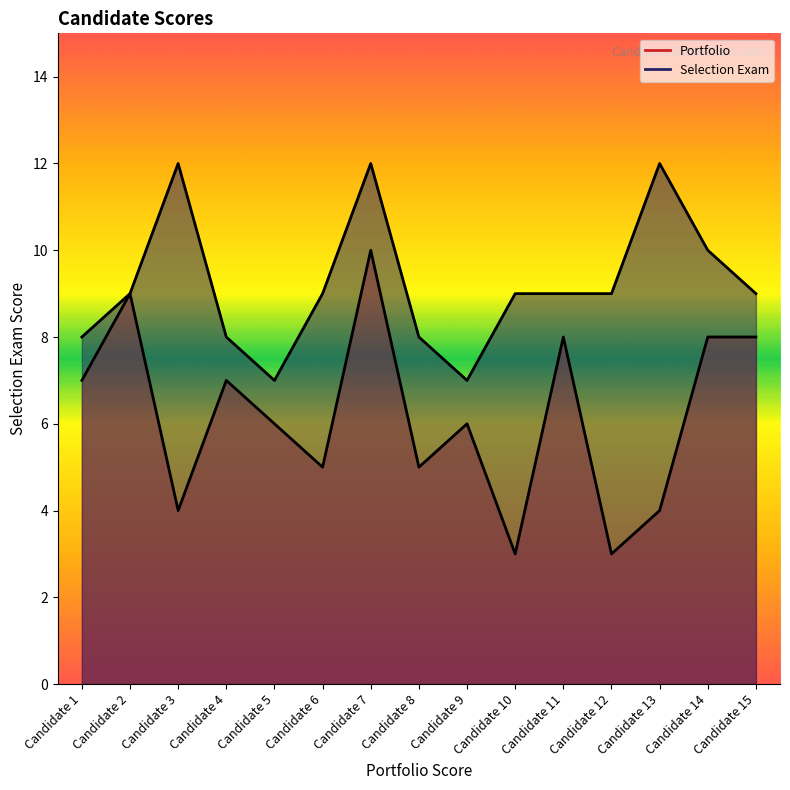

Does the chart display data point markers on the line(s)?

No